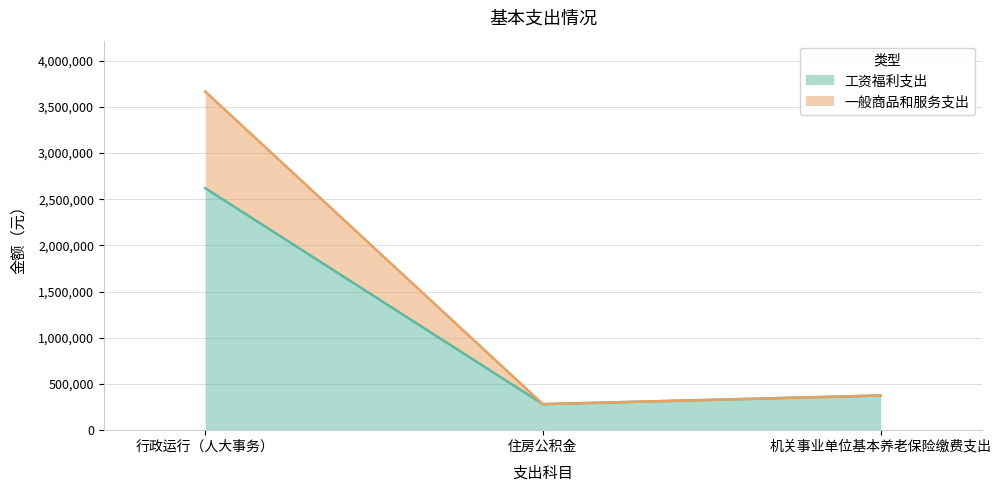

The value of 工资福利支出 at 住房公积金 is 474971.7. True or false?

False